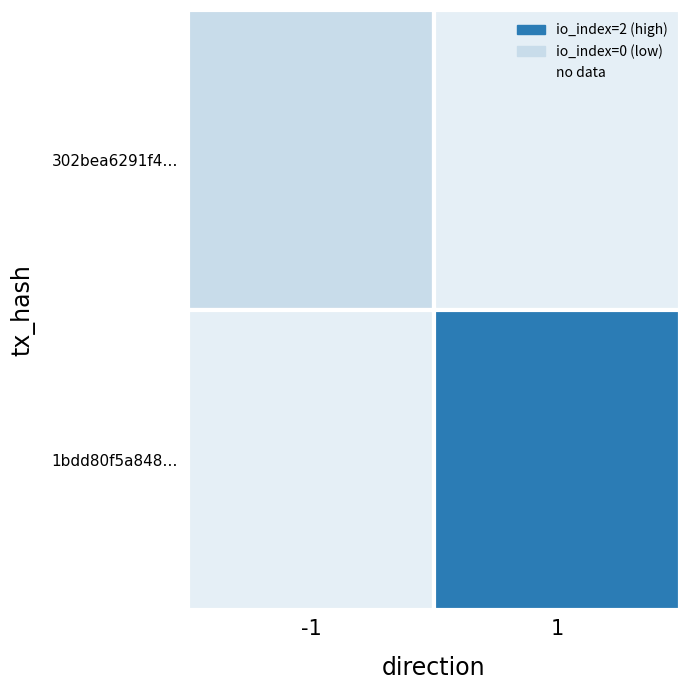

Rank the series at direction from lowest to highest value.

302bea6291f490538404ce9d348071ecbb23b01, 1bdd80f5a8483abf231b0af405332d9df395503